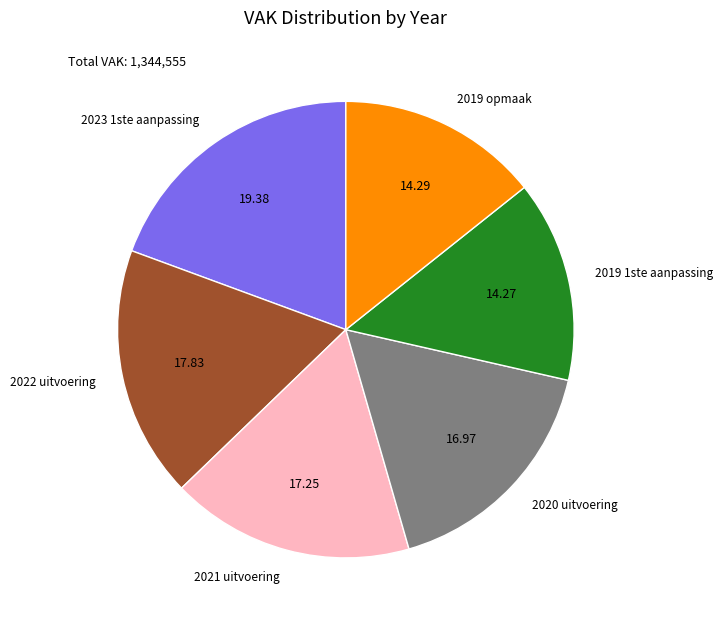

Is there any slice that represents more than half of the pie?

No